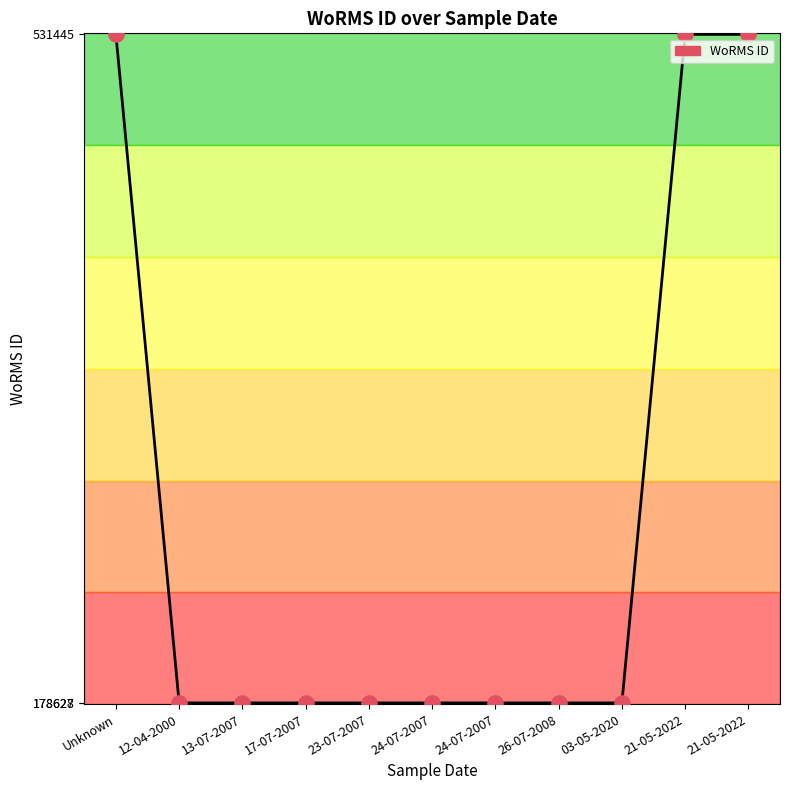

Between 21-05-2022 and 21-05-2022, which is larger?

21-05-2022